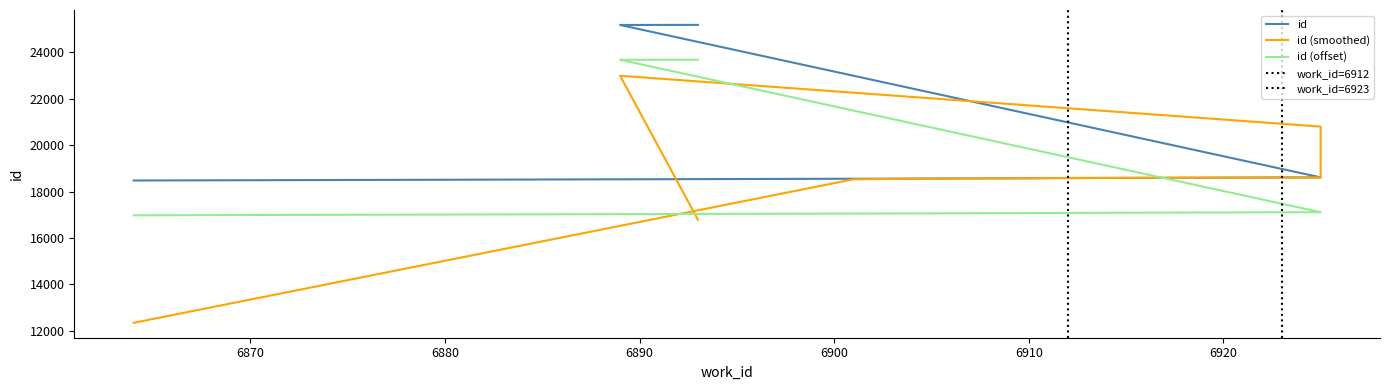

What is the difference between the second highest and minimum values in the id series?

6702.0